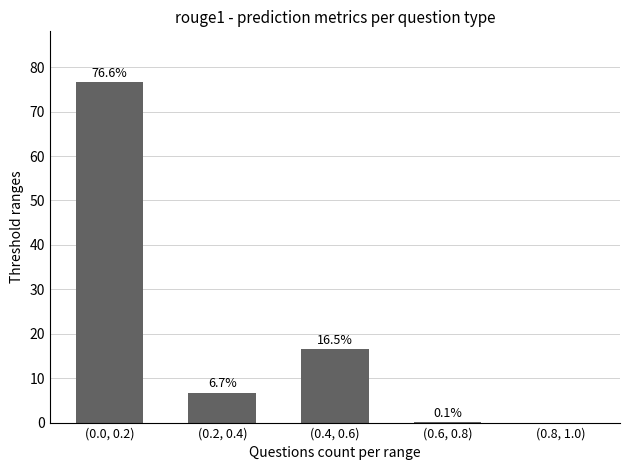

True or false: the data shows -27.9 at (0.8, 1.0).

False